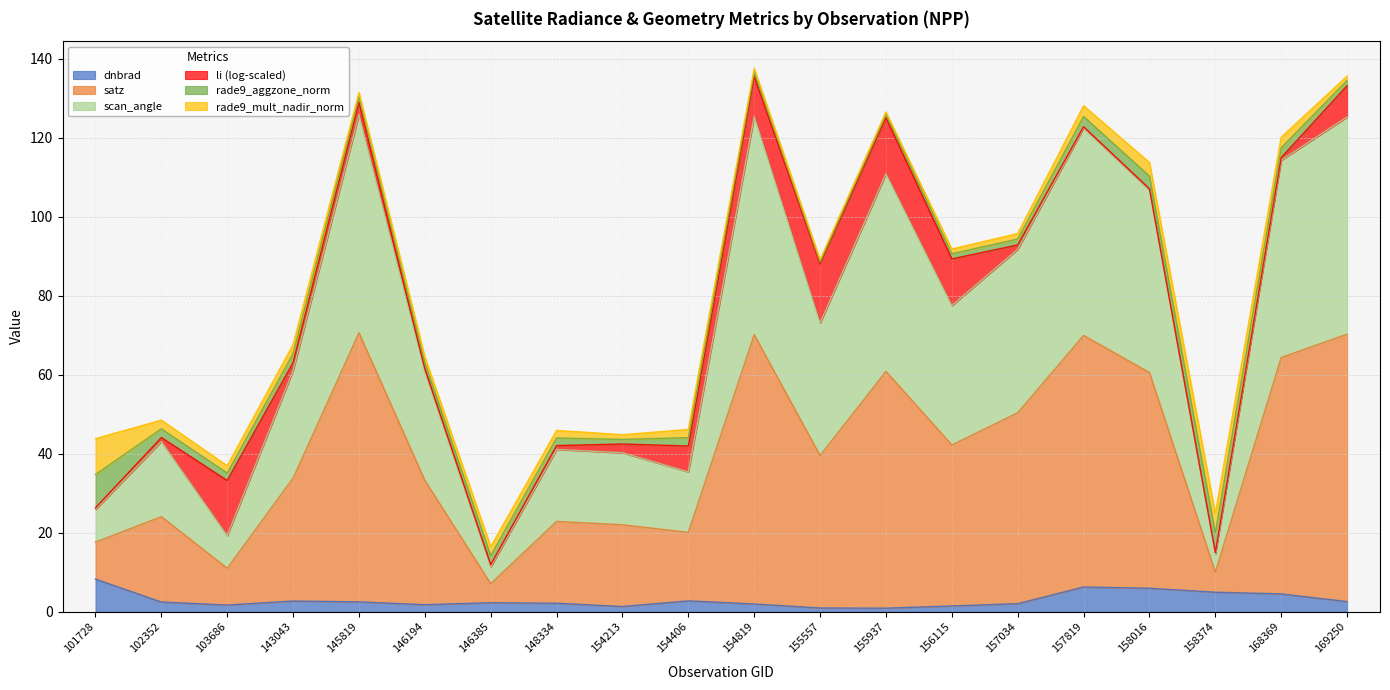

What is the total value across all series at 156115?

91.8